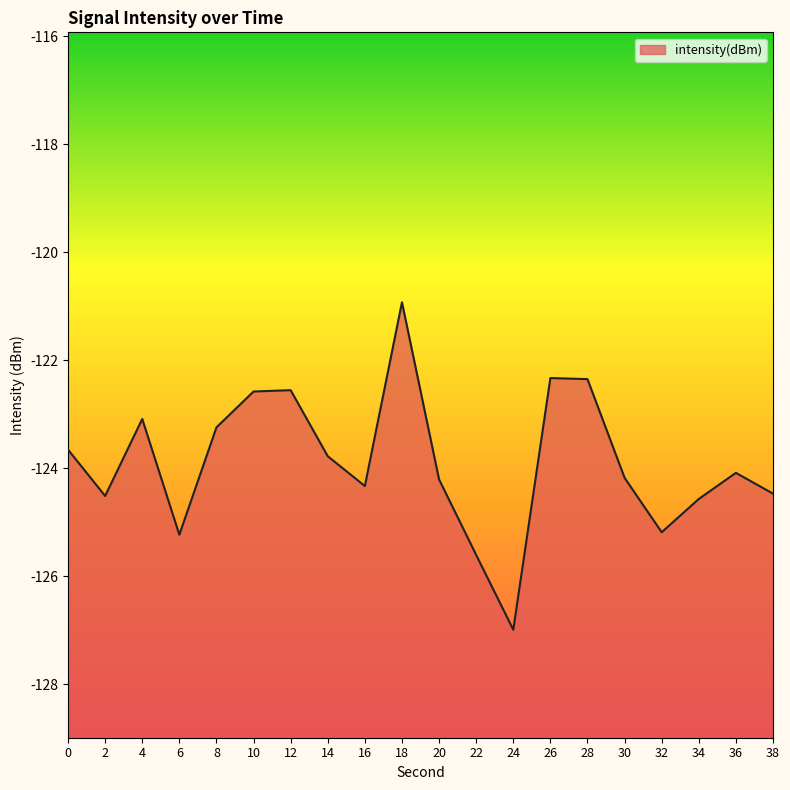

How many distinct data groups are displayed?

1